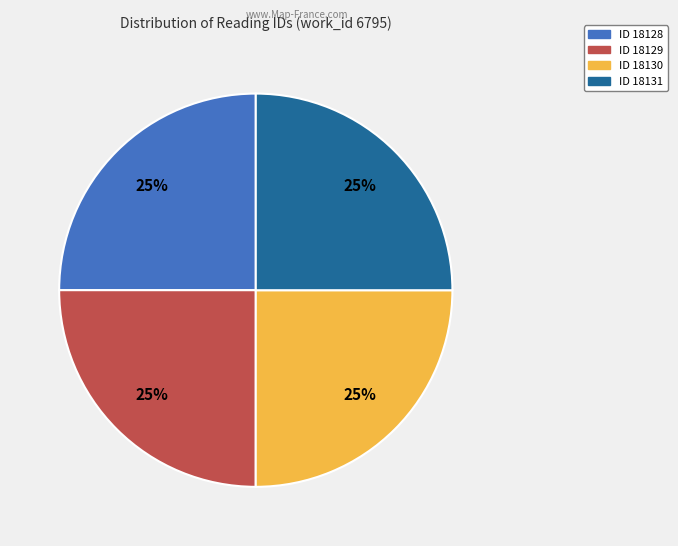

Does ID 18128 represent more than half of the total?

No